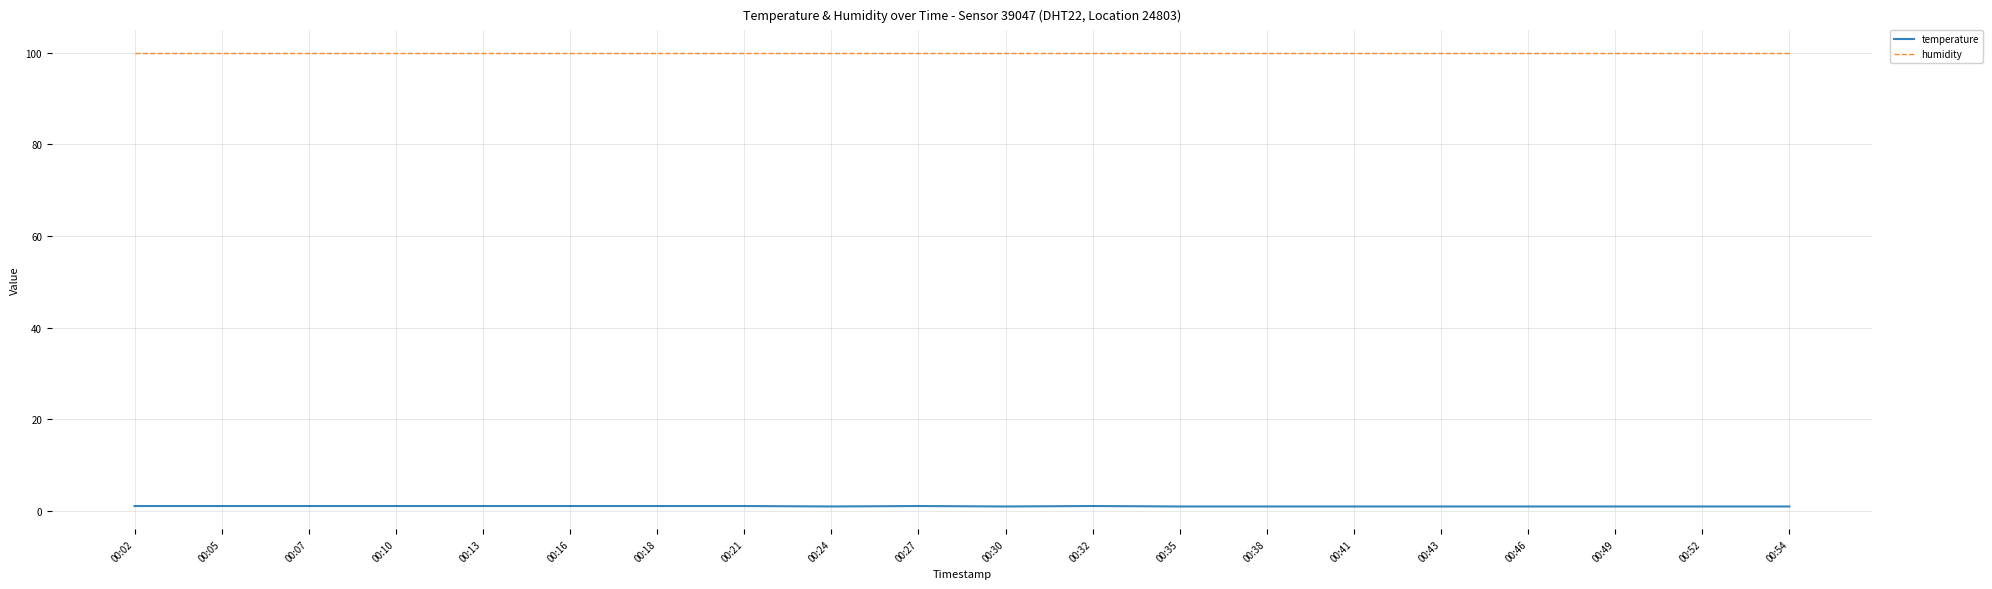

True or false: humidity and temperature intersect in this chart.

False